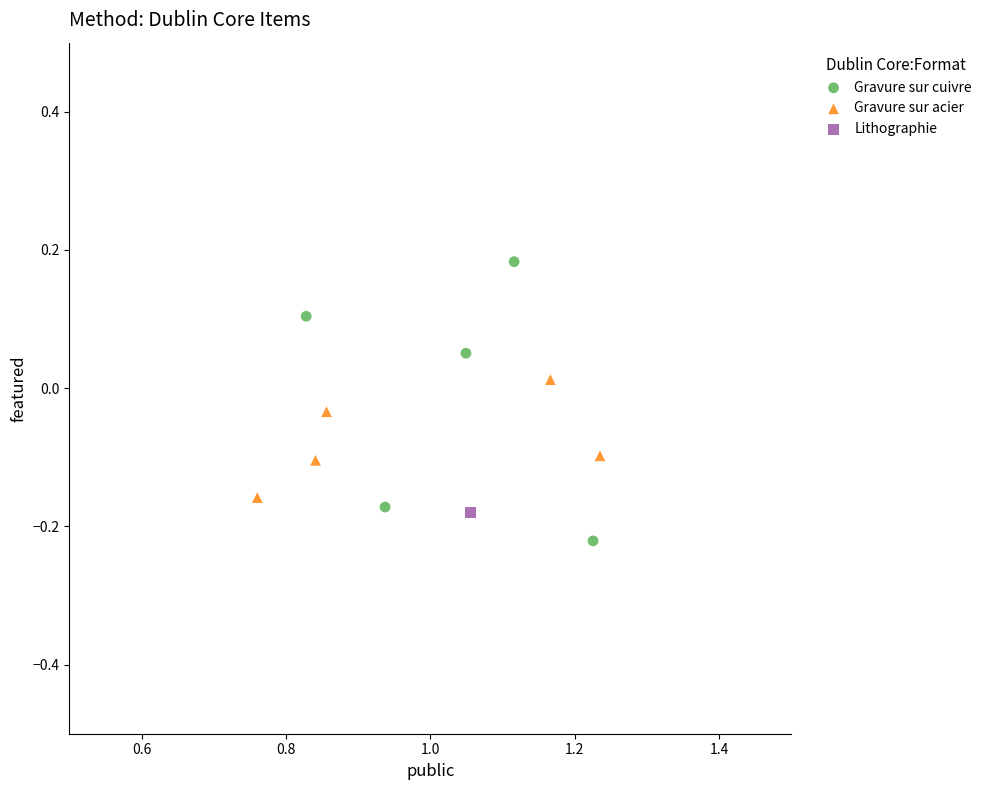

What are all the series names shown in the legend?

Gravure sur cuivre, Gravure sur acier, Lithographie